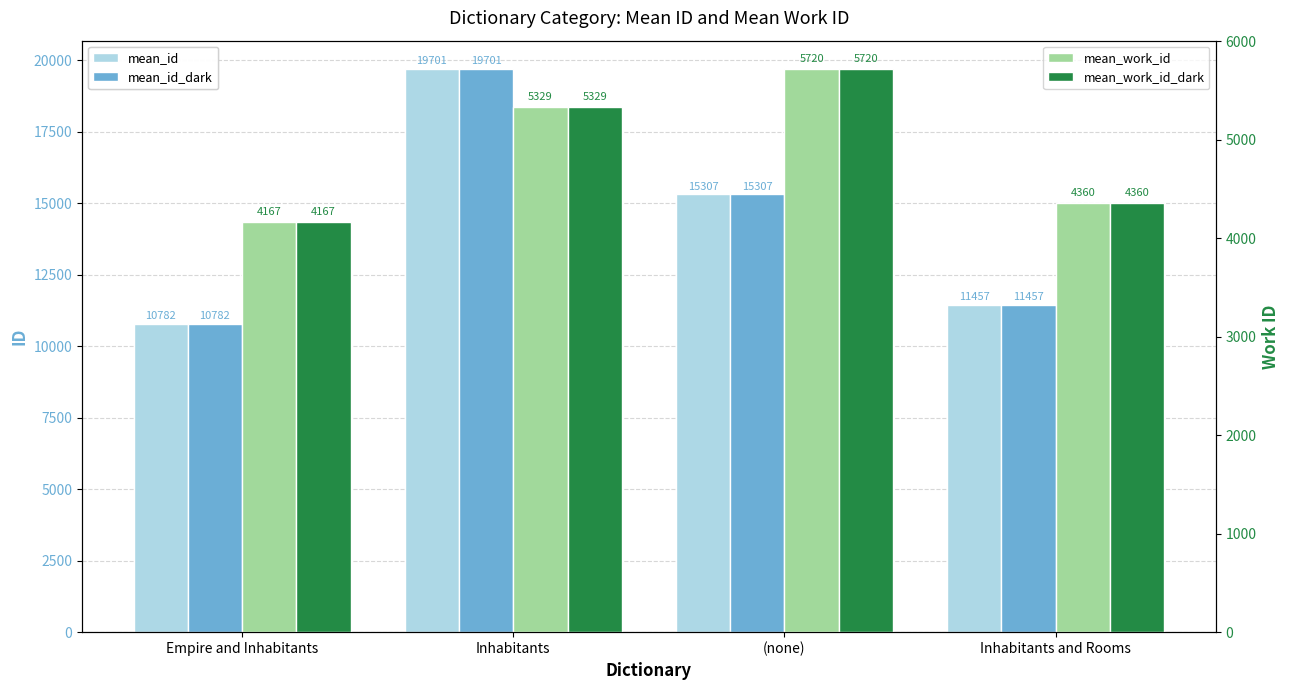

What are all the series names shown in the legend?

mean_id, mean_id_dark, mean_work_id, mean_work_id_dark